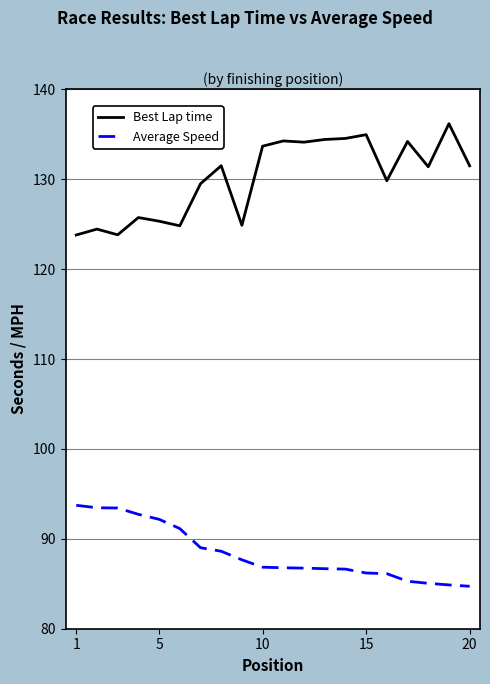

Which series has the largest total across all categories?

Best Lap time